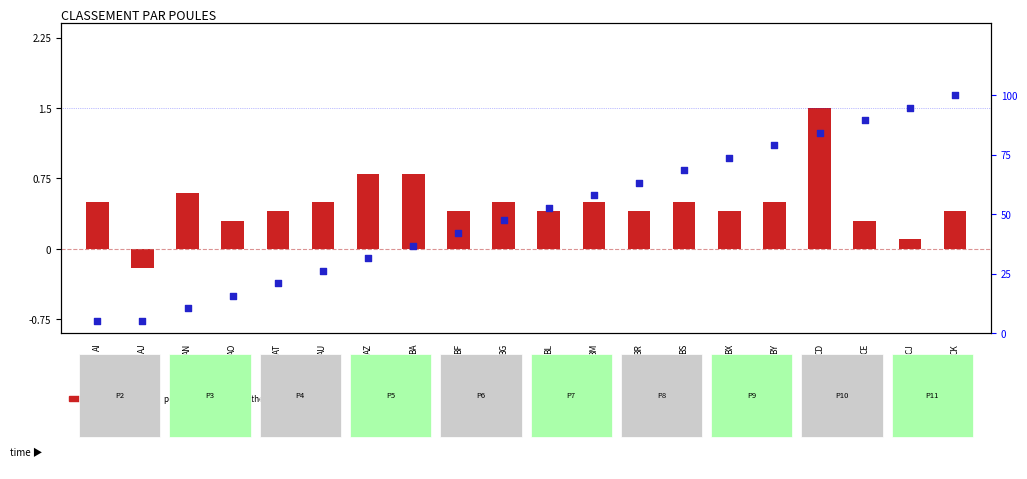

Which series reaches the minimum Y coordinate?

log ratio